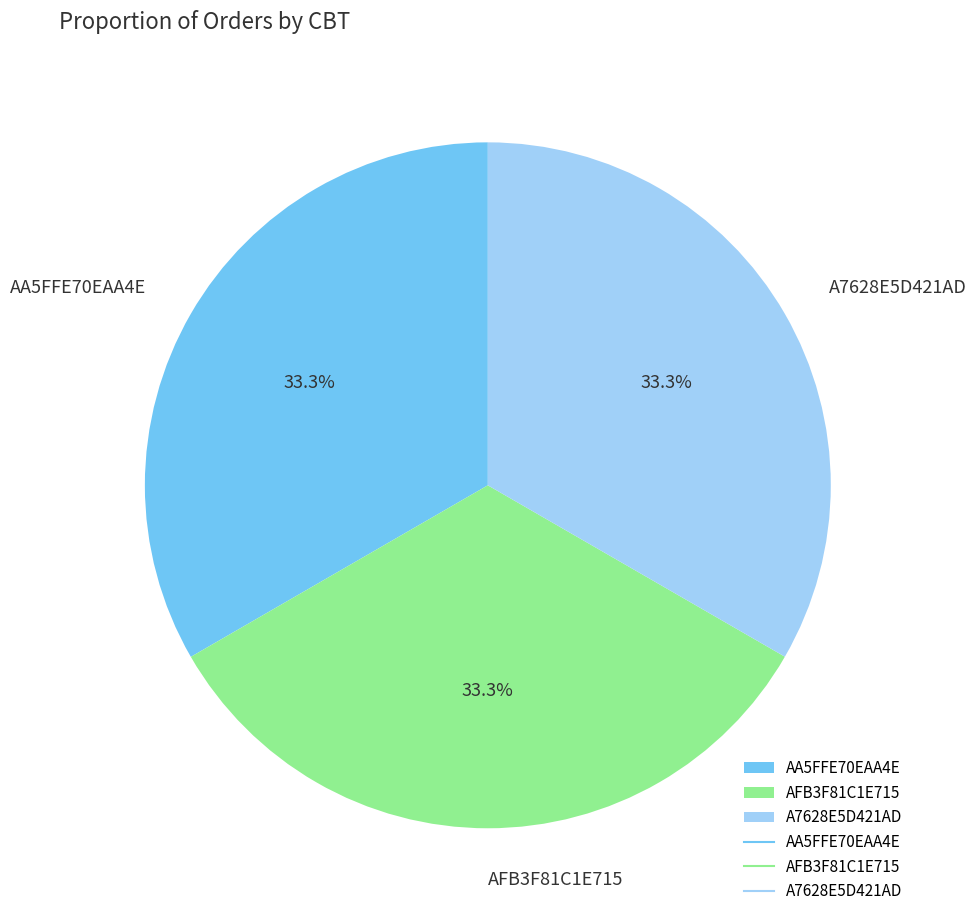

Combined, what portion of the pie is AA5FFE70EAA4E and A7628E5D421AD?

66.7%